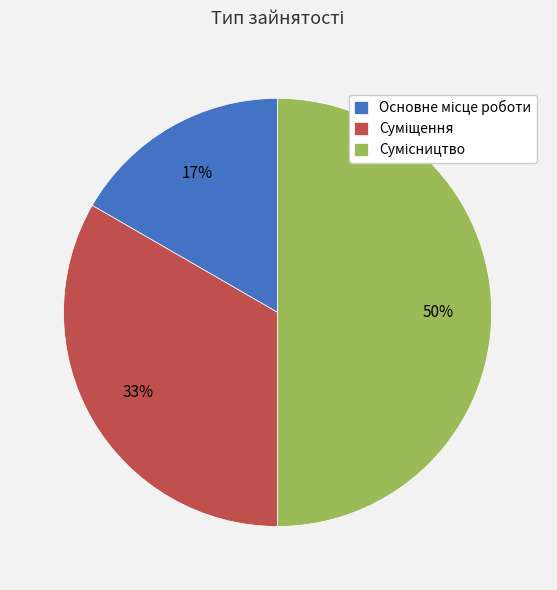

To the nearest percent, what is the average slice percentage?

33%